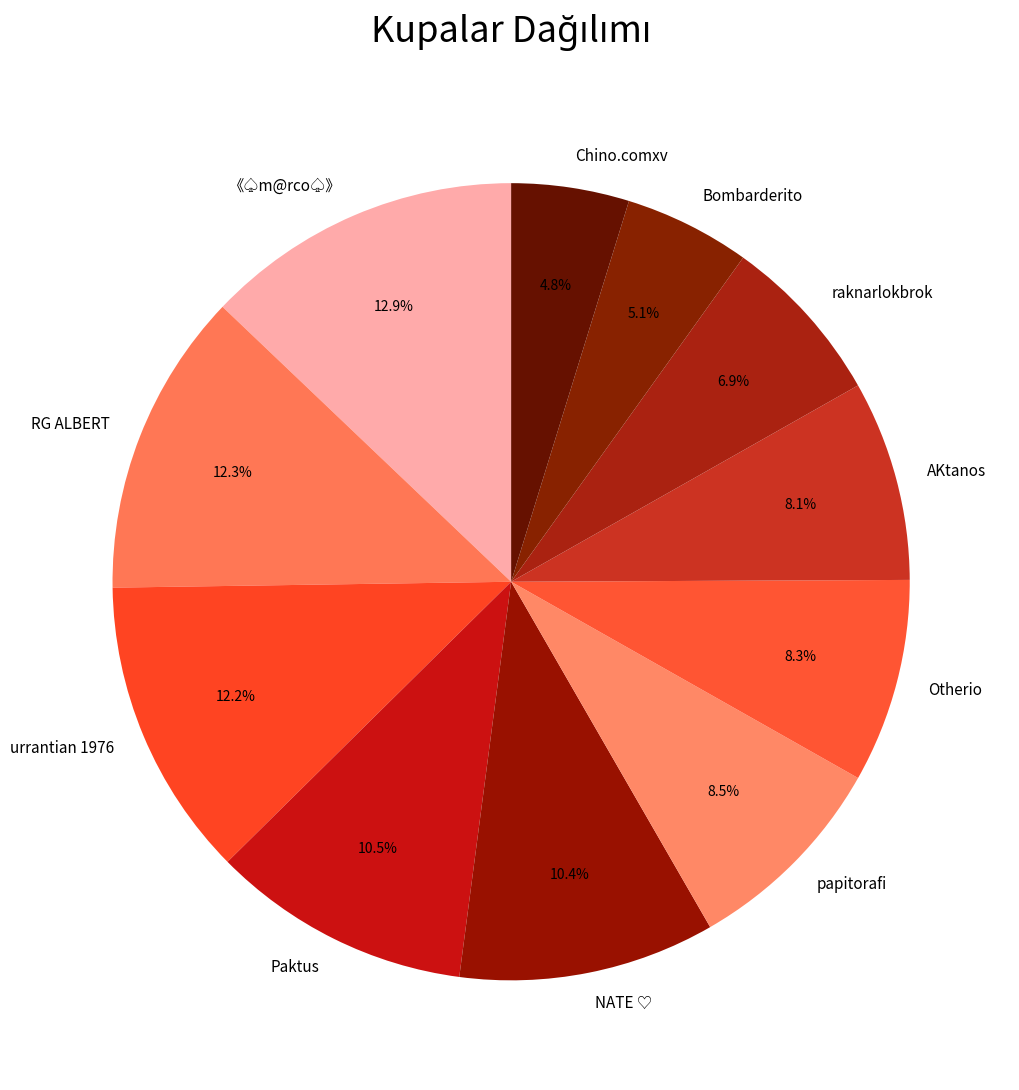

How many slices are in this pie chart?

11